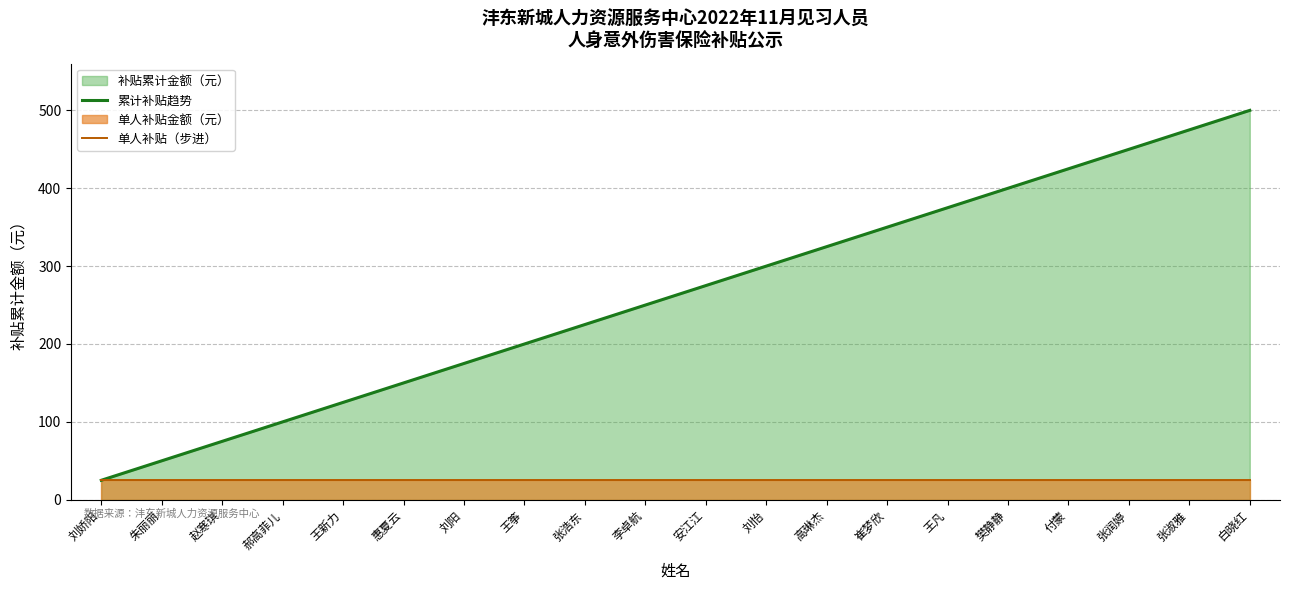

What is the value of the 单人补贴（步进） point at the 3rd from the left?

25